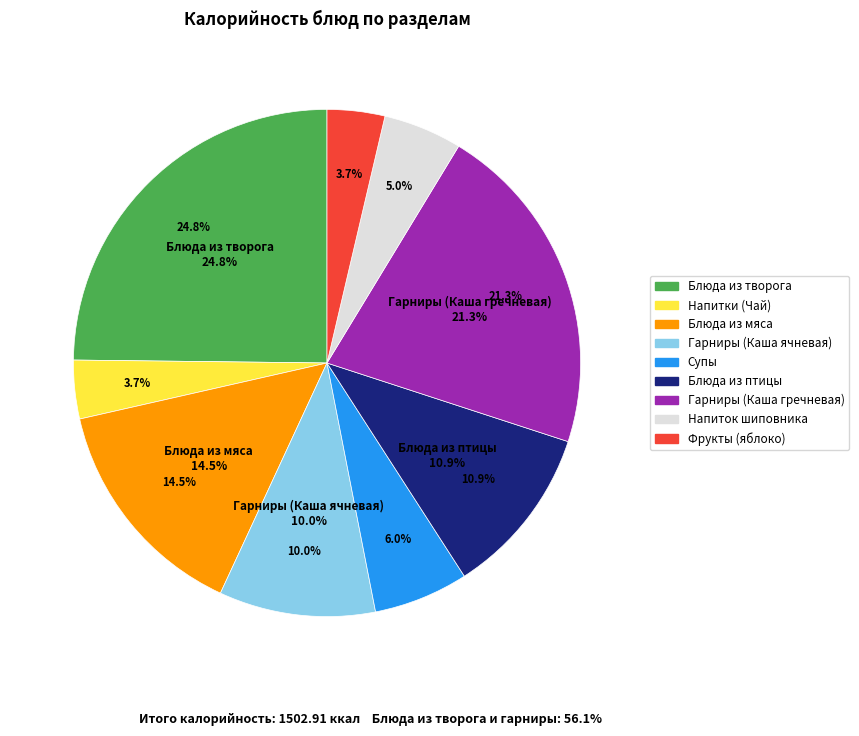

What percentage do Гарниры (Каша ячневая) and Напиток шиповника together represent?

15.0%